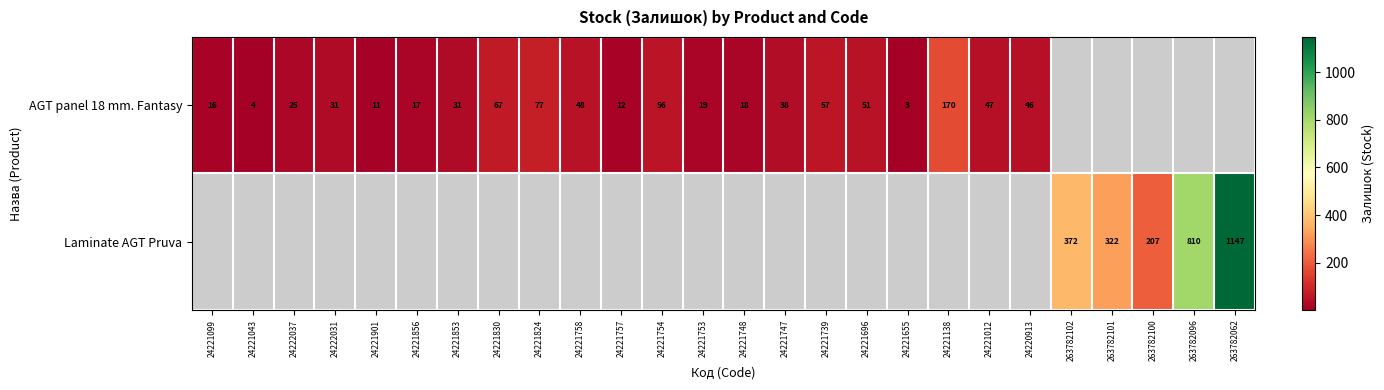

True or false: AGT panel 18 mm. Fantasy has a value of 4 at 24221043.

True